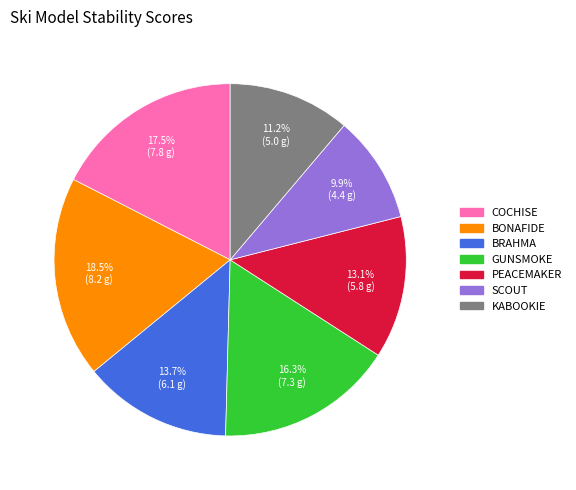

How many segments does this pie chart have?

7